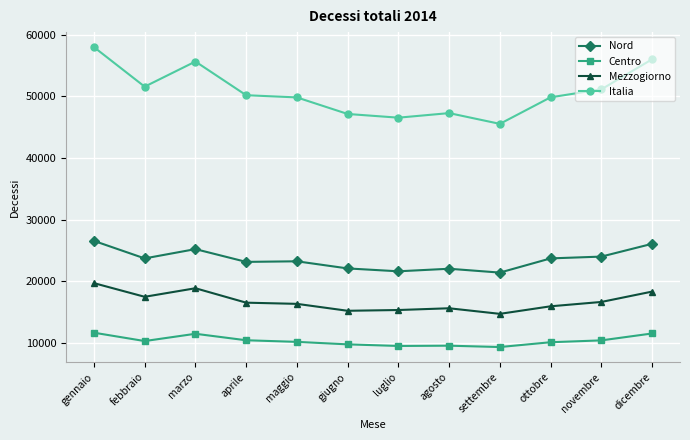

True or false: Mezzogiorno and Centro intersect in this chart.

False